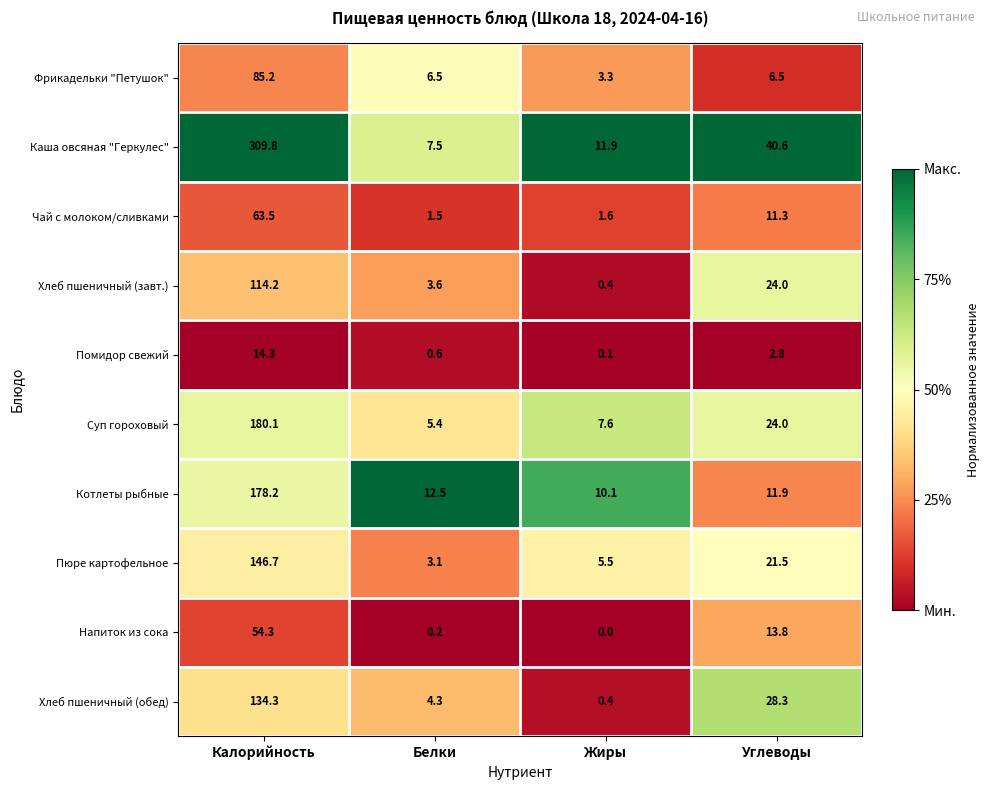

Rank the series by their maximum value, from lowest to highest.

Помидор свежий, Напиток из сока, Чай с молоком/сливками, Фрикадельки "Петушок", Хлеб пшеничный (завт.), Хлеб пшеничный (обед), Пюре картофельное, Котлеты рыбные, Суп гороховый, Каша овсяная "Геркулес"